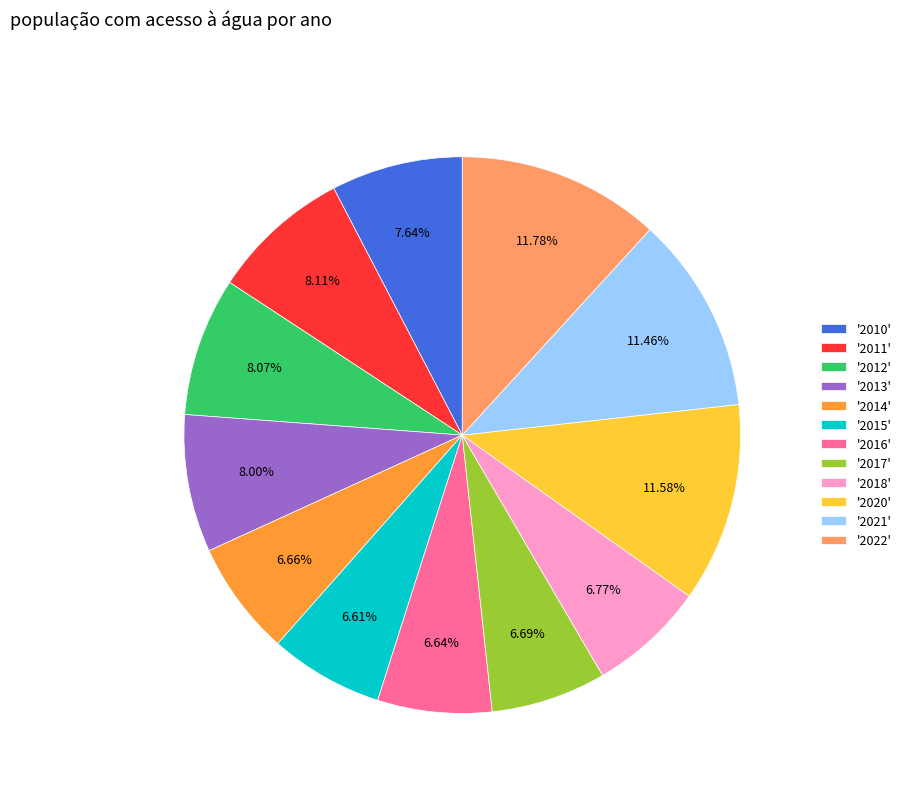

Which has a higher value, '2010' or '2021'?

'2021'